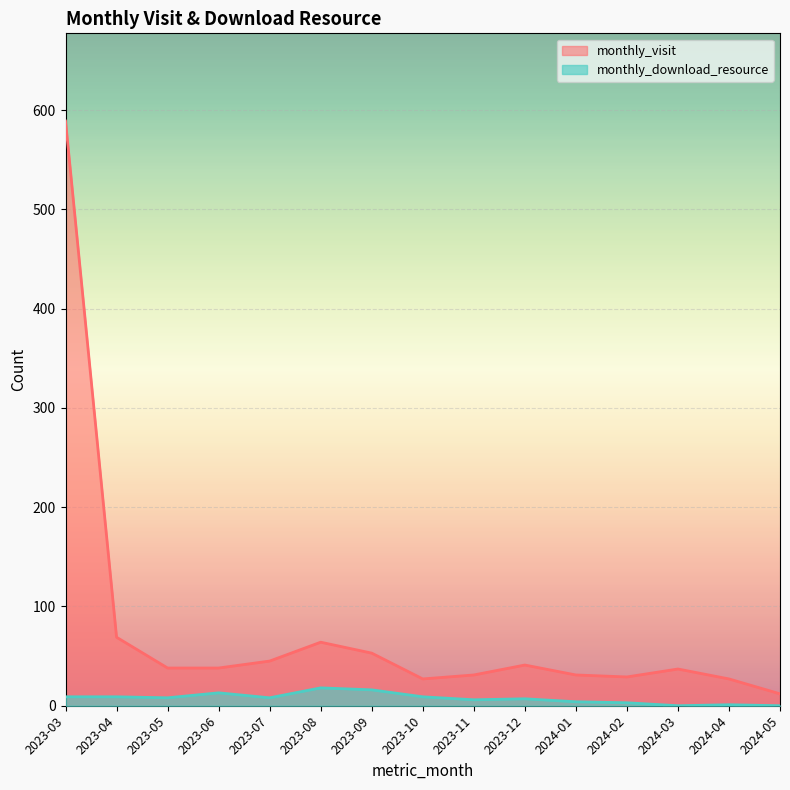

Which category has the lowest value in the monthly_download_resource series?

2024-03